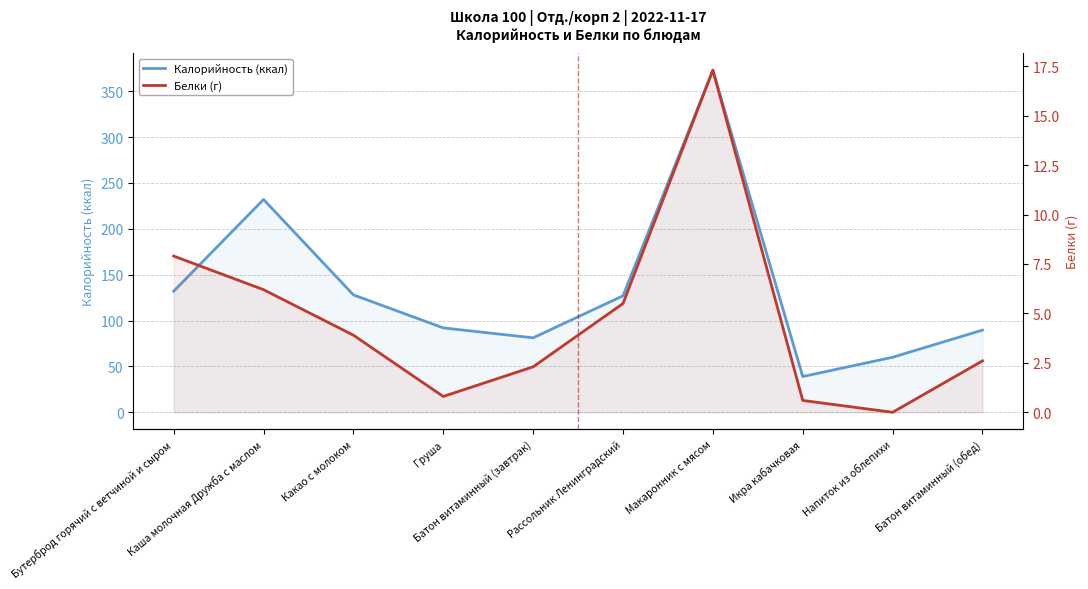

What is the sum of the Калорийность (ккал) values at Напиток из облепихи and Рассольник Ленинградский?

187.0